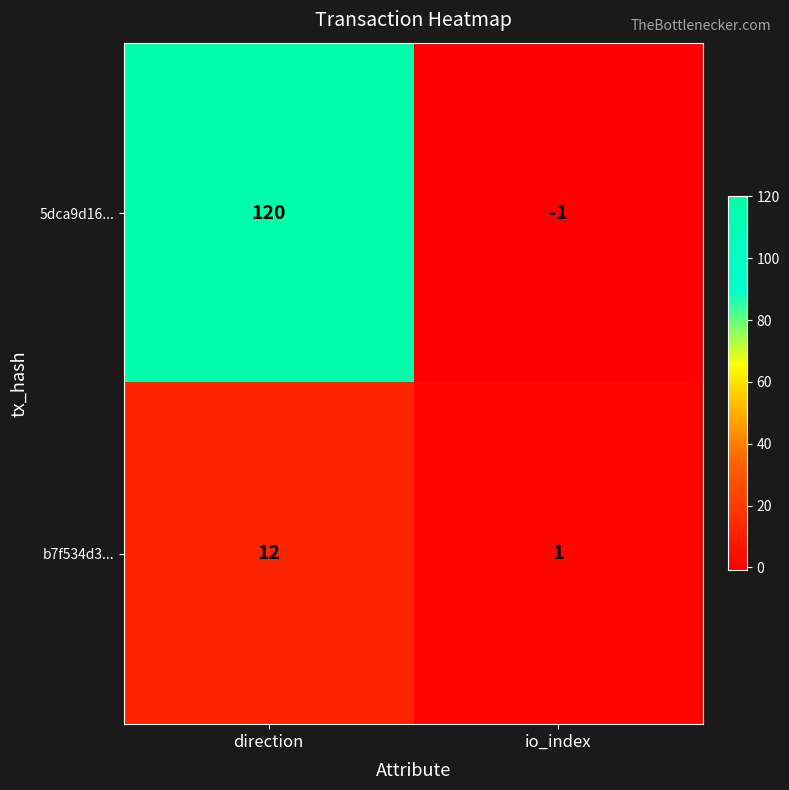

What is the difference between the 5dca9d16... values at direction and io_index?

121